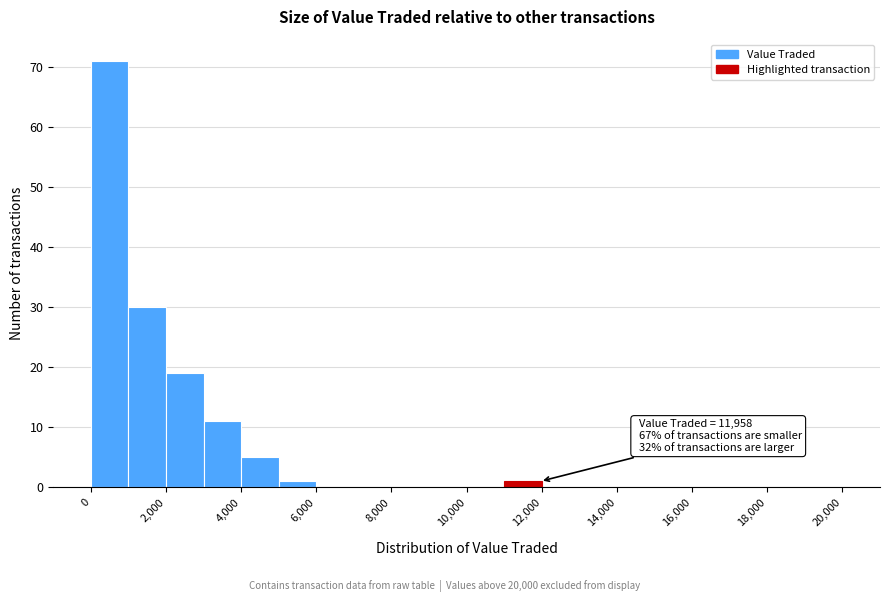

Over which range of the x-axis is the bar tallest?

0 to 1000